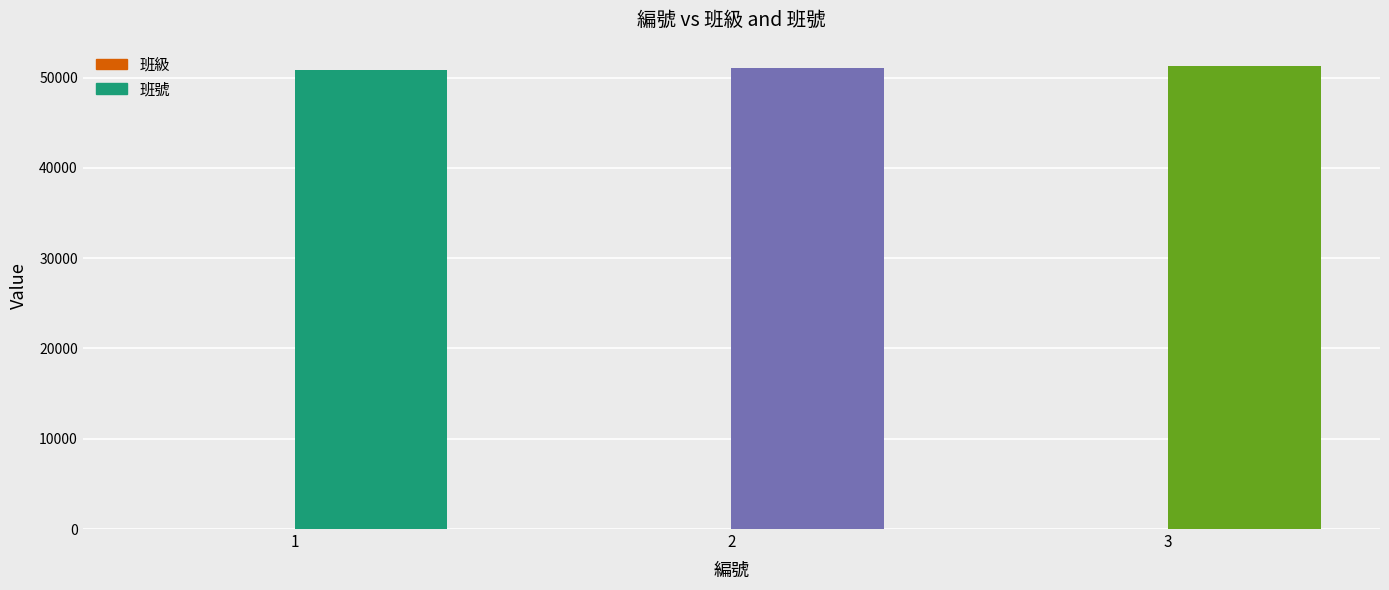

Which series has the largest total across all categories?

班號